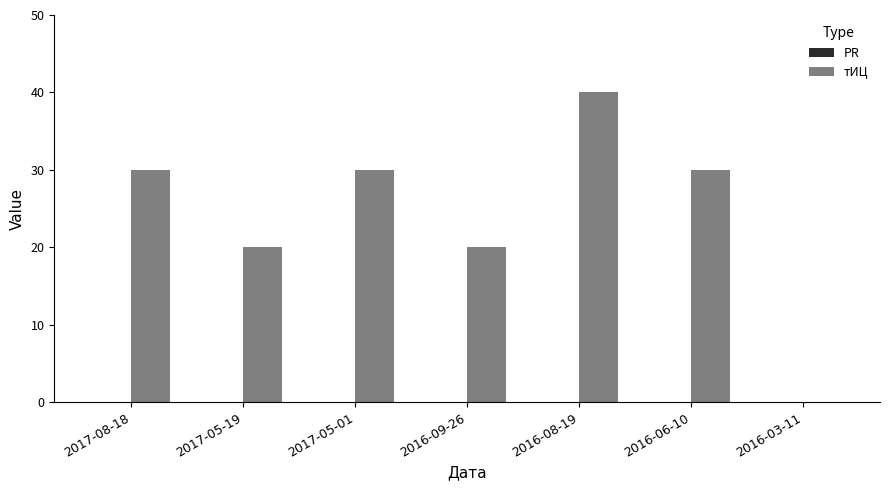

Reading right to left, what are all the values shown in this chart?

2016-03-11=0	2016-06-10=30	2016-08-19=40	2016-09-26=20	2017-05-01=30	2017-05-19=20	2017-08-18=30